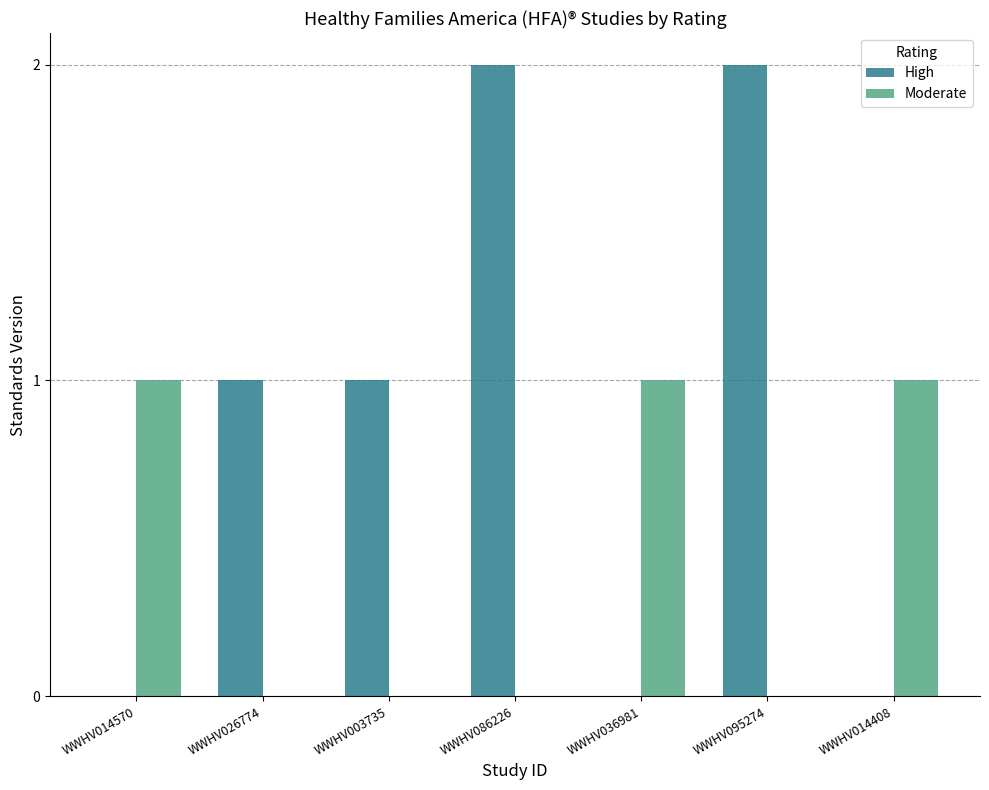

Count the Moderate values in the range 0 to 1.

7